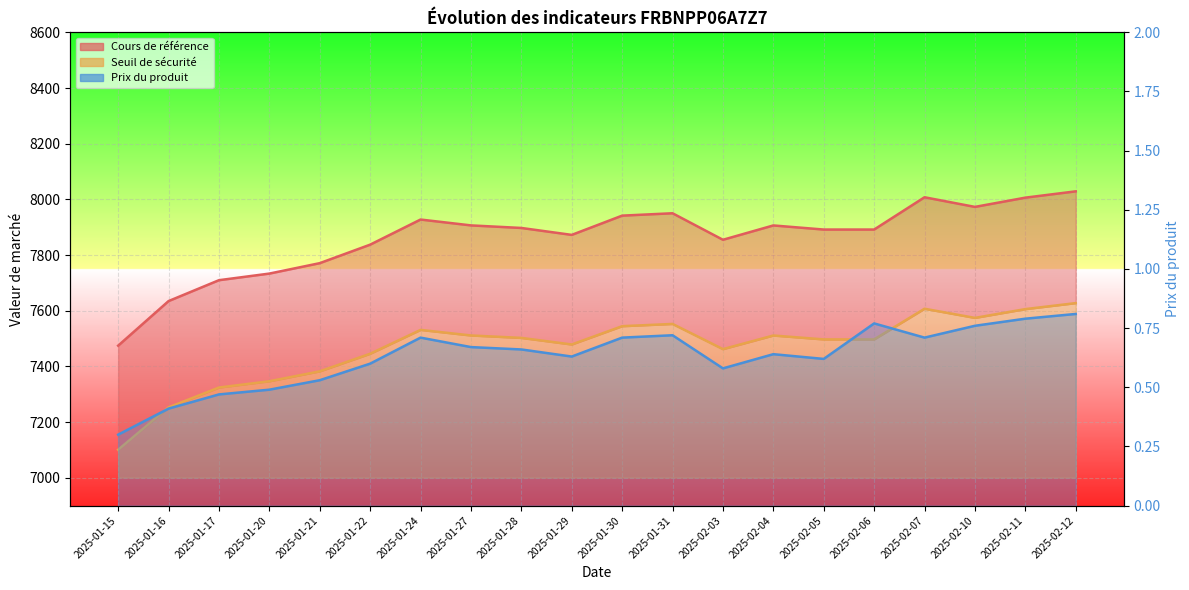

True or false: Prix du produit and Cours de référence intersect in this chart.

False